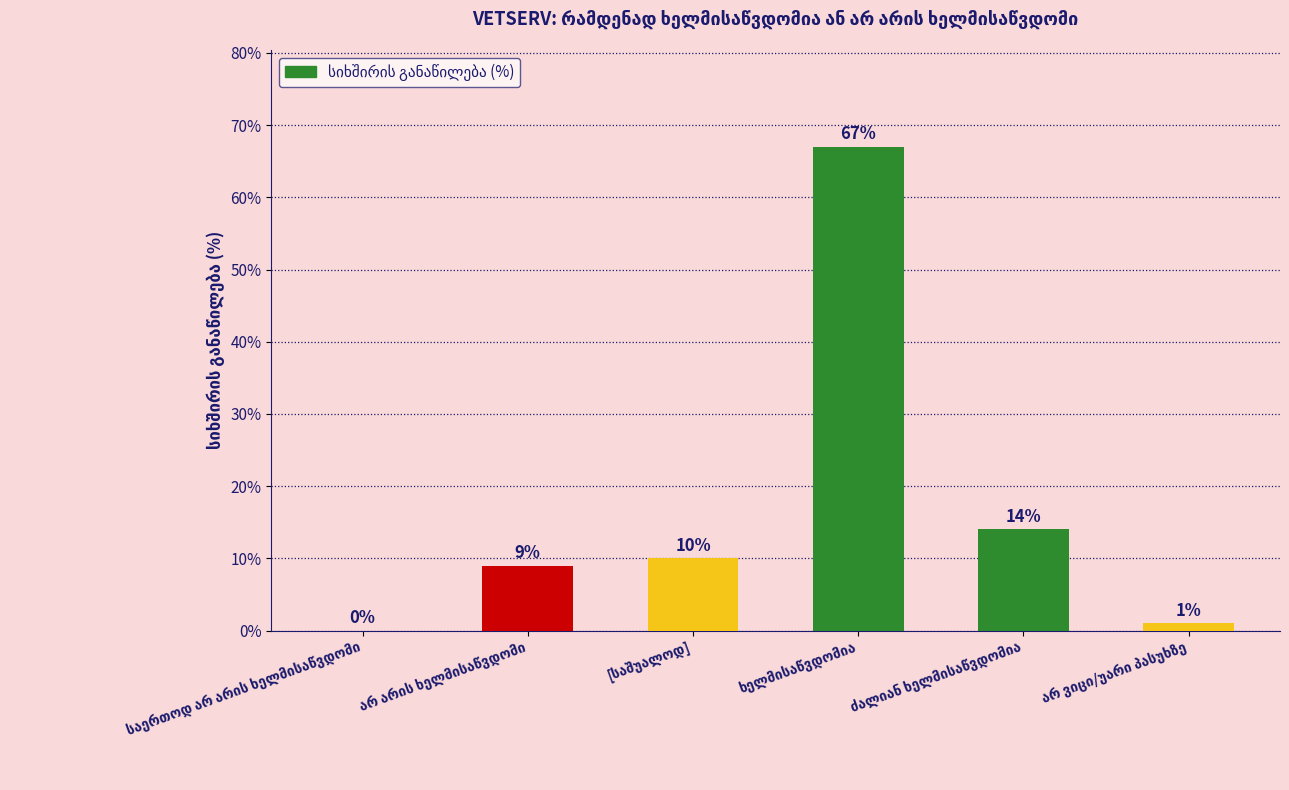

List the labels in order of value, largest first.

ხელმისაწვდომია, ძალიან ხელმისაწვდომია, [საშუალოდ], არ არის ხელმისაწვდომი, არ ვიცი/უარი პასუხზე, საერთოდ არ არის ხელმისაწვდომი